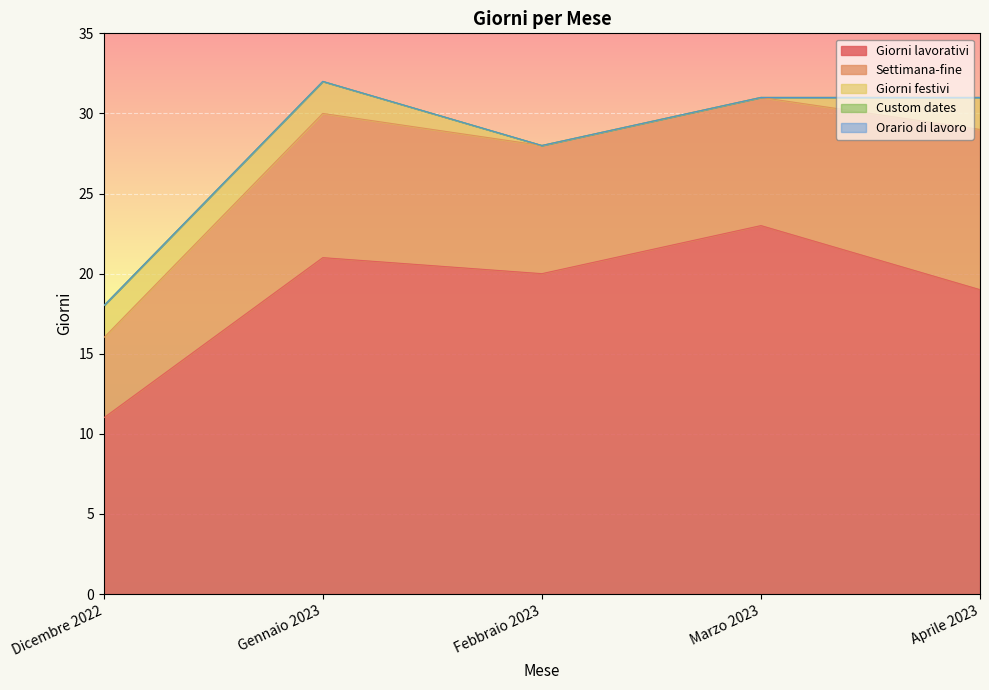

True or false: Custom dates and Settimana-fine intersect in this chart.

False